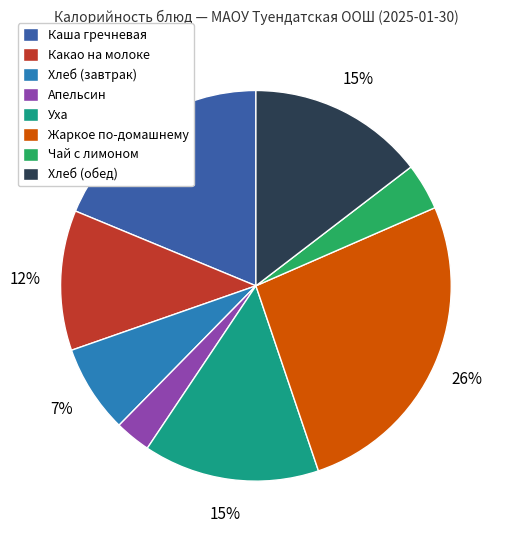

How many segments does this pie chart have?

8